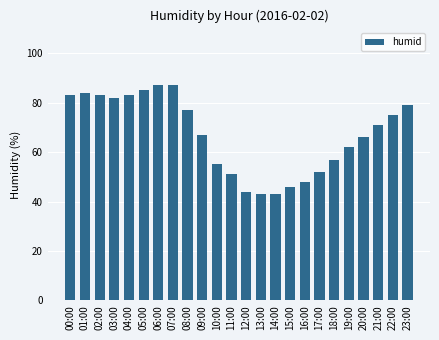

What is the minimum value shown in the chart?

43